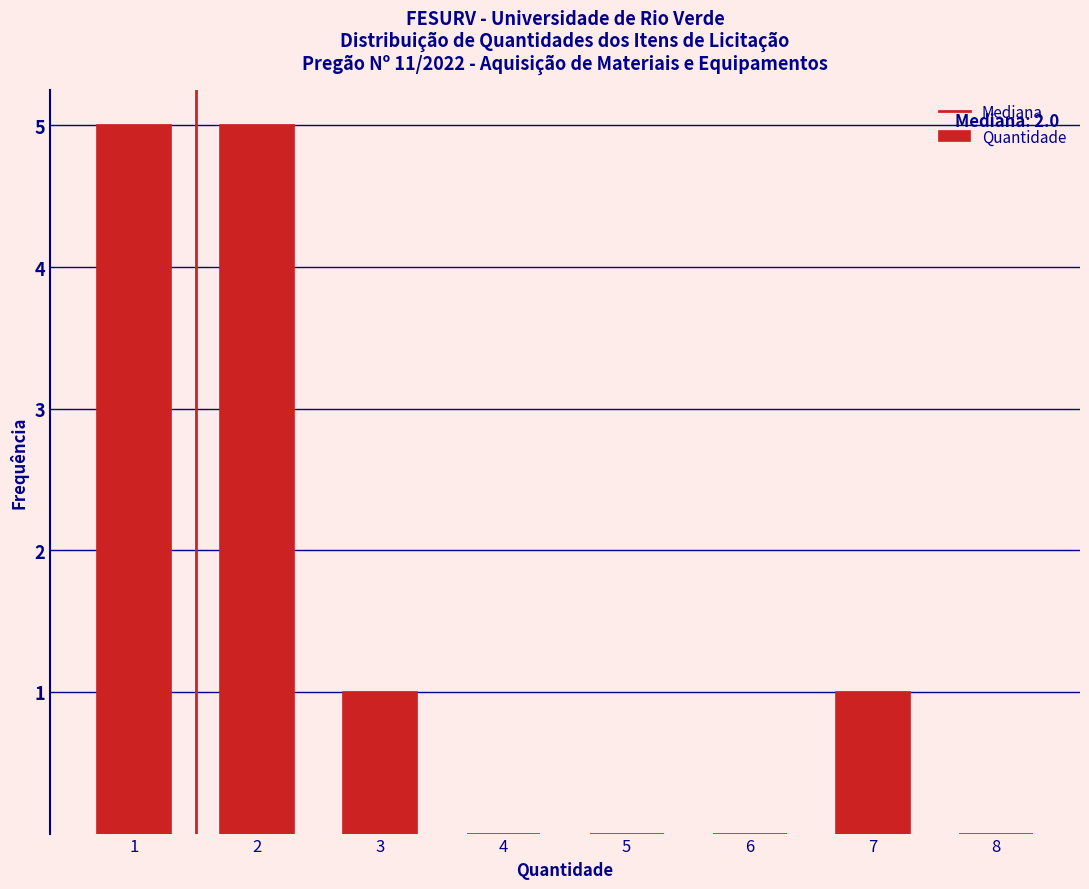

Reading left to right, extract all data points from this chart.

1=5	2=5	3=1	4=0	5=0	6=0	7=1	8=0